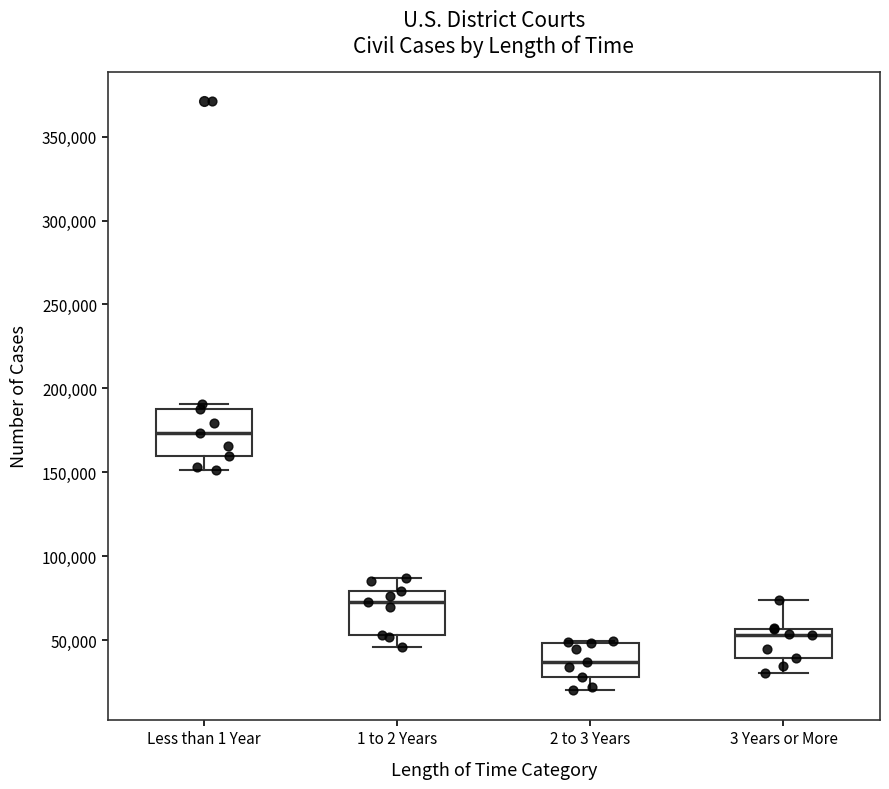

Reading left to right, read every box against the y-axis: the position of its median line, the range the box covers, and the ends of its whiskers. The values are not printed on the chart, so give them approximately, as read against the axis.

Less than 1 Year: median 175000, box 160000 to 185000, whiskers 150000 to 190000
1 to 2 Years: median 70000, box 55000 to 80000, whiskers 45000 to 85000
2 to 3 Years: median 35000, box 30000 to 50000, whiskers 20000 to 50000
3 Years or More: median 55000 (just below the box's upper edge), box 40000 to 55000, whiskers 30000 to 75000